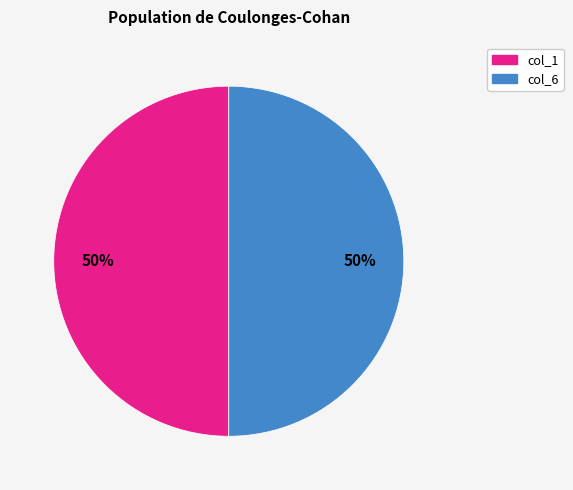

Is it true that col_6 is 50% of the pie?

True